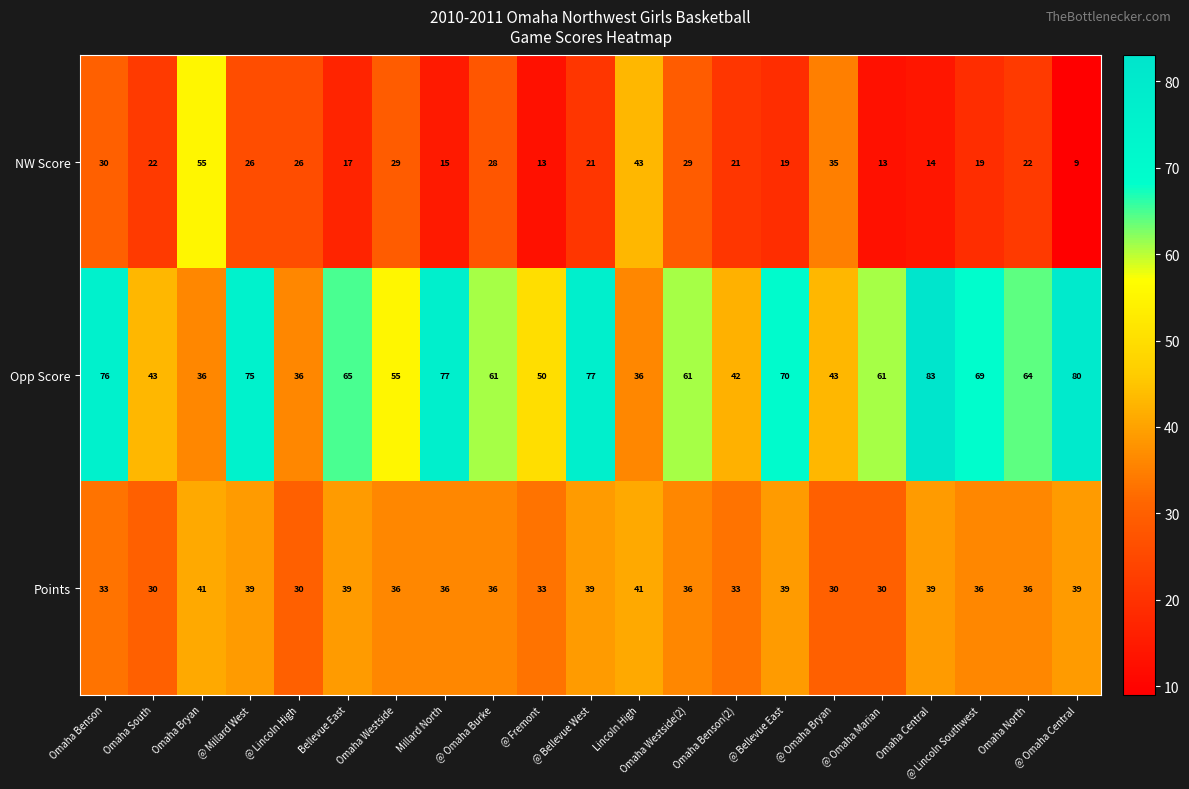

How many distinct data groups are displayed?

3